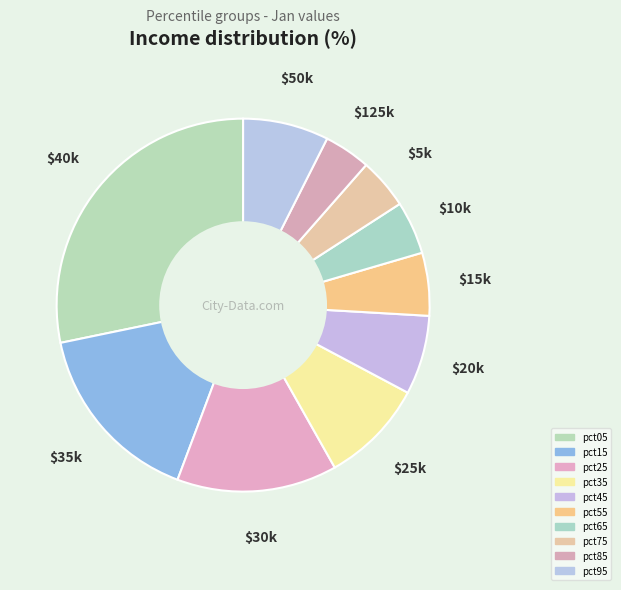

How many slices are in this pie chart?

10